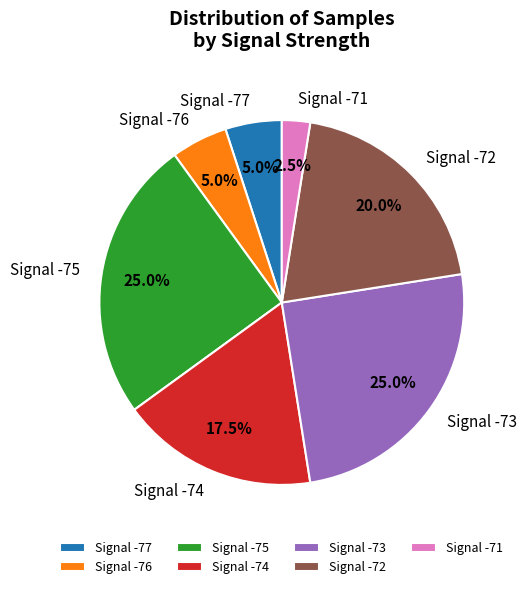

Do Signal -76 and Signal -75 together represent more than half of the pie?

No